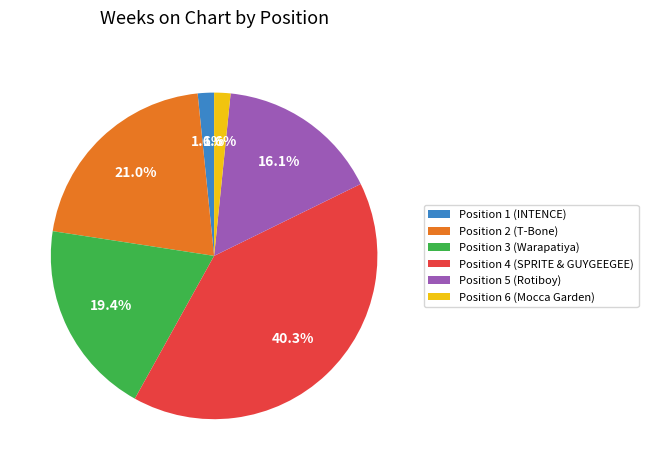

Which has a higher value, Position 3 (Warapatiya) or Position 4 (SPRITE & GUYGEEGEE)?

Position 4 (SPRITE & GUYGEEGEE)